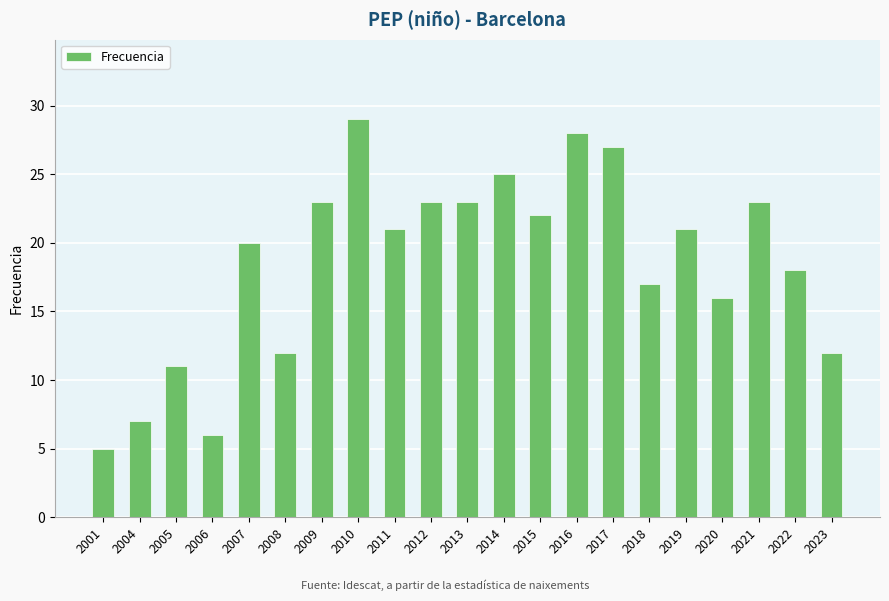

How many data points does each series have?

21